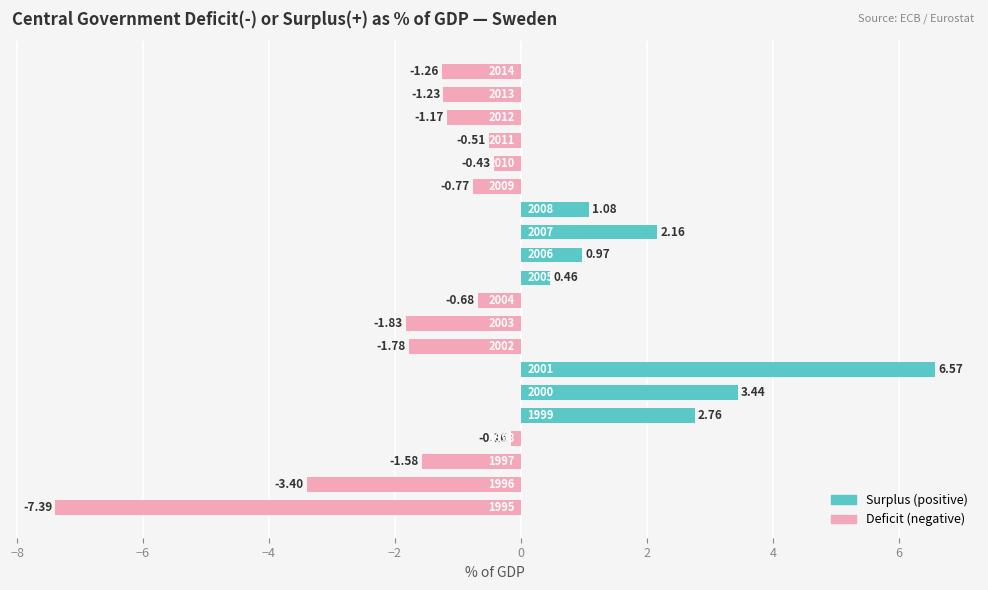

What is the difference between the maximum and second lowest values?

10.0